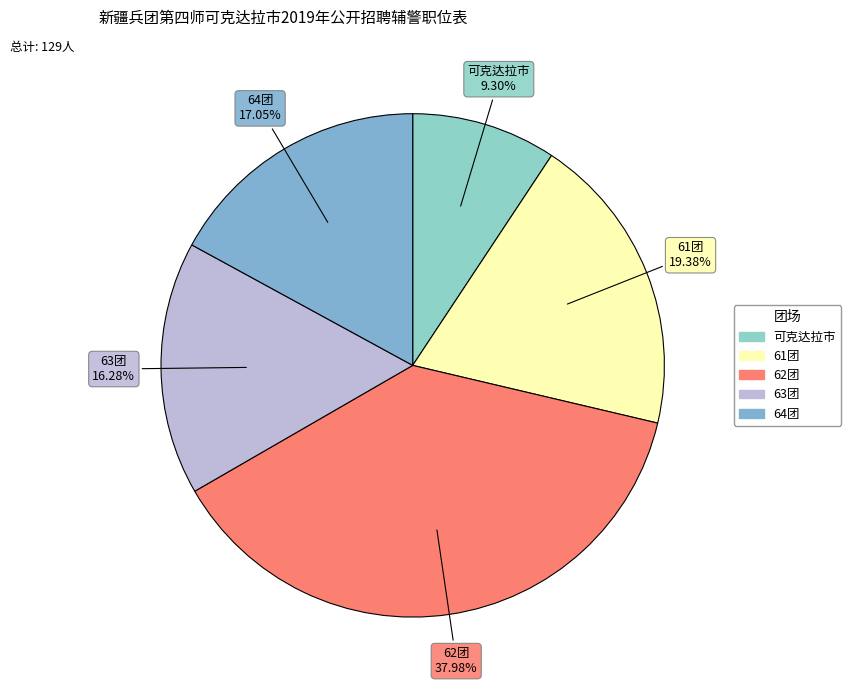

Which slice is the largest?

62团